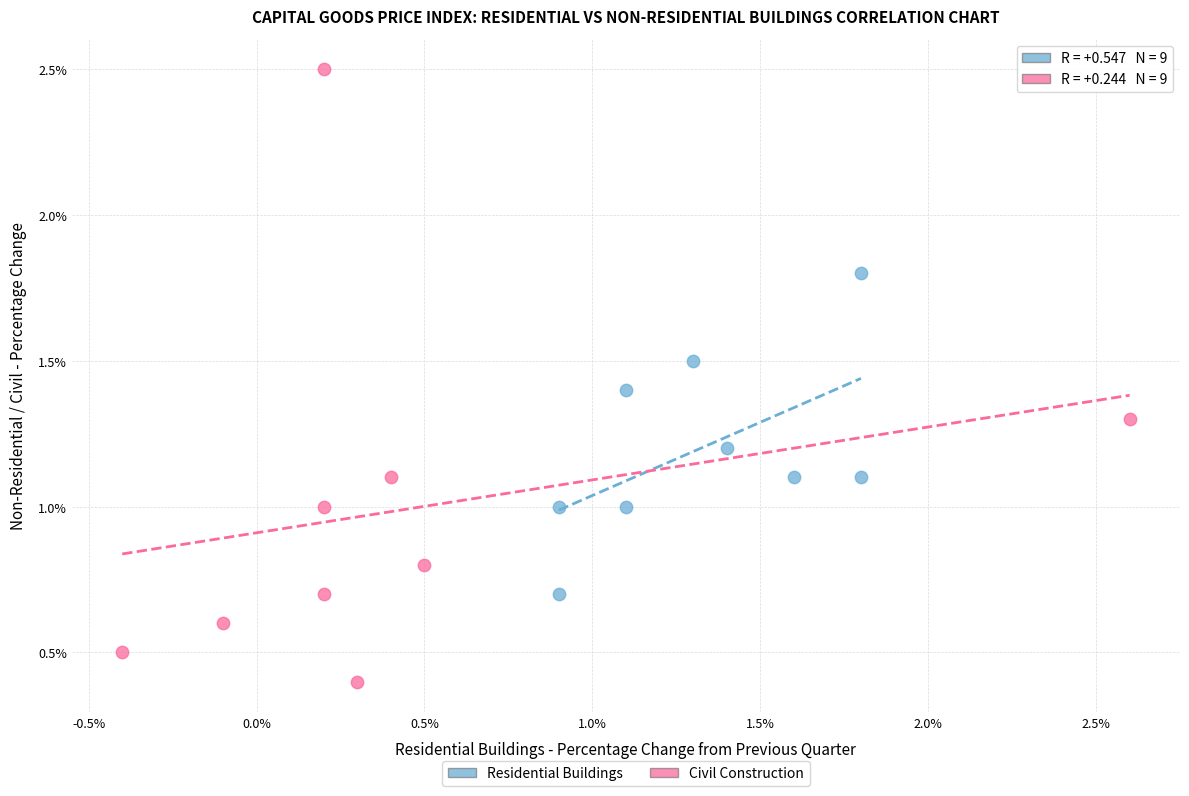

Which series has the largest Y range (max minus min)?

Civil Construction